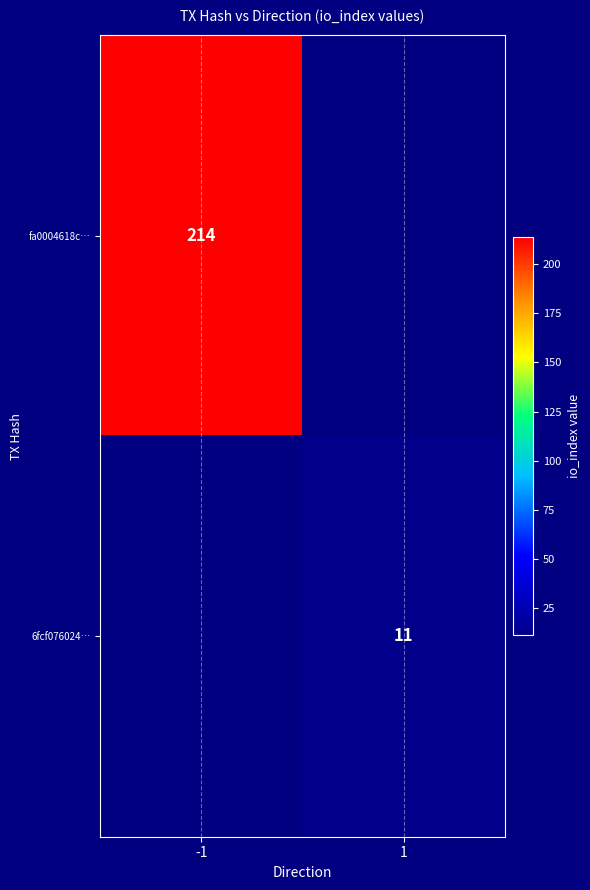

Is it true that fa0004618c… equals 290 at -1?

False